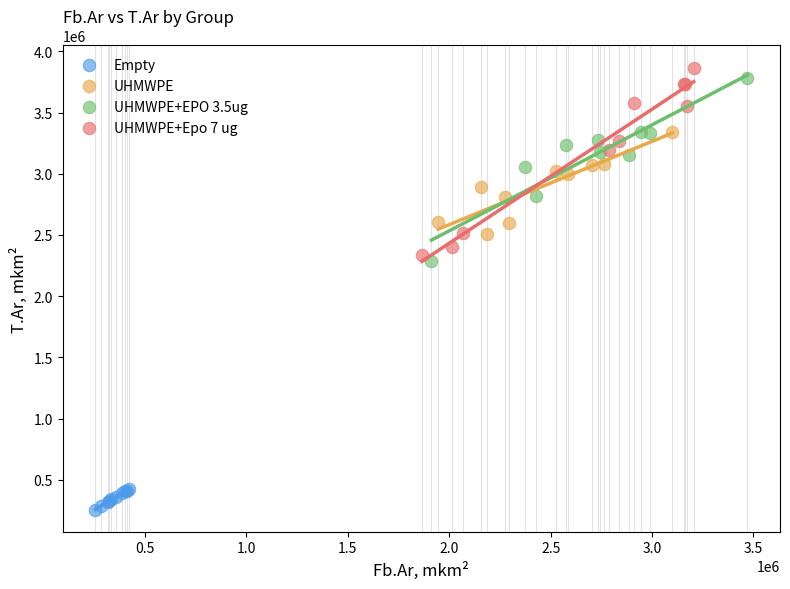

Which series reaches the maximum Y coordinate?

UHMWPE+Epo 7 ug